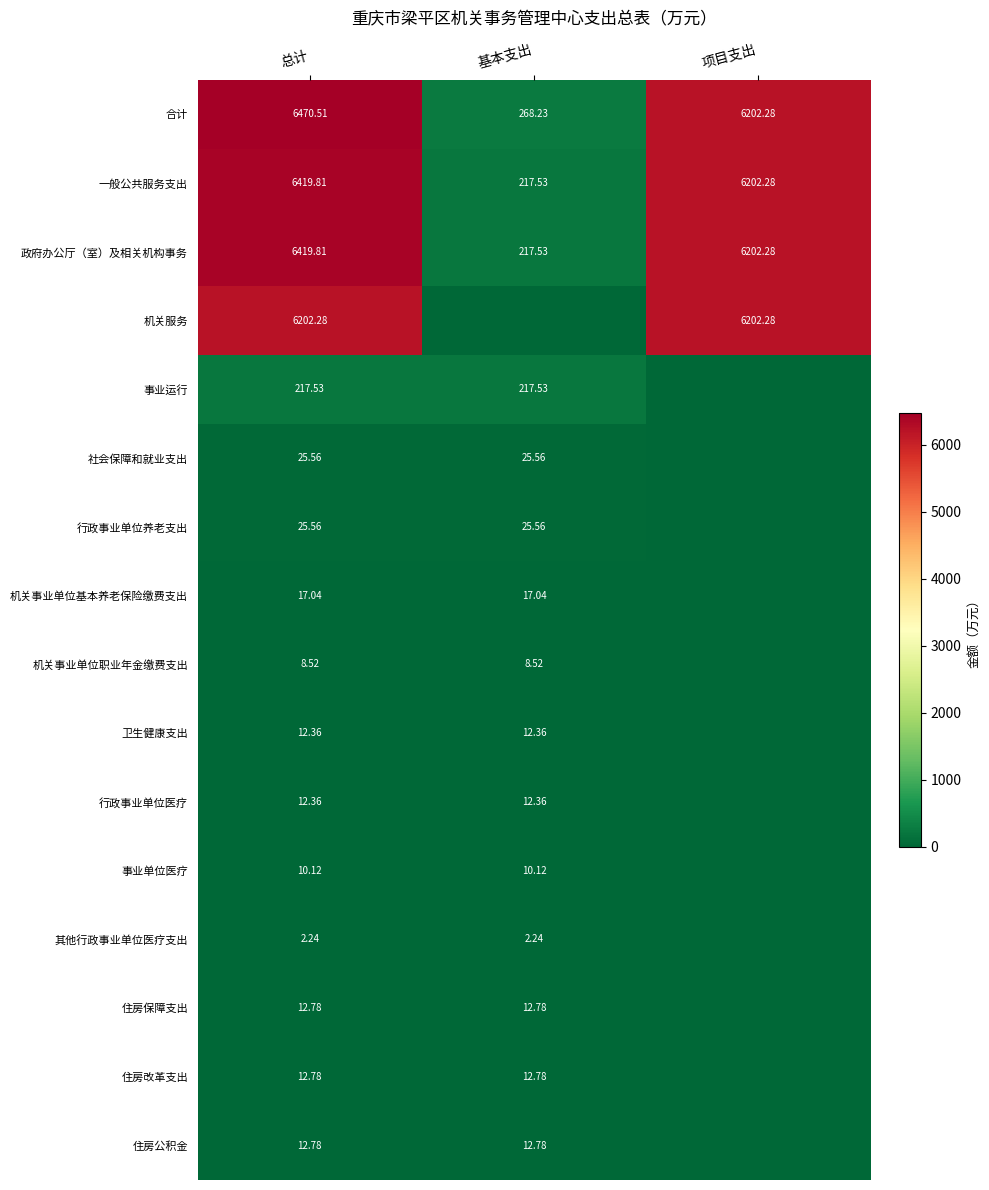

What is the difference between the highest and lowest values at 项目支出?

6202.3